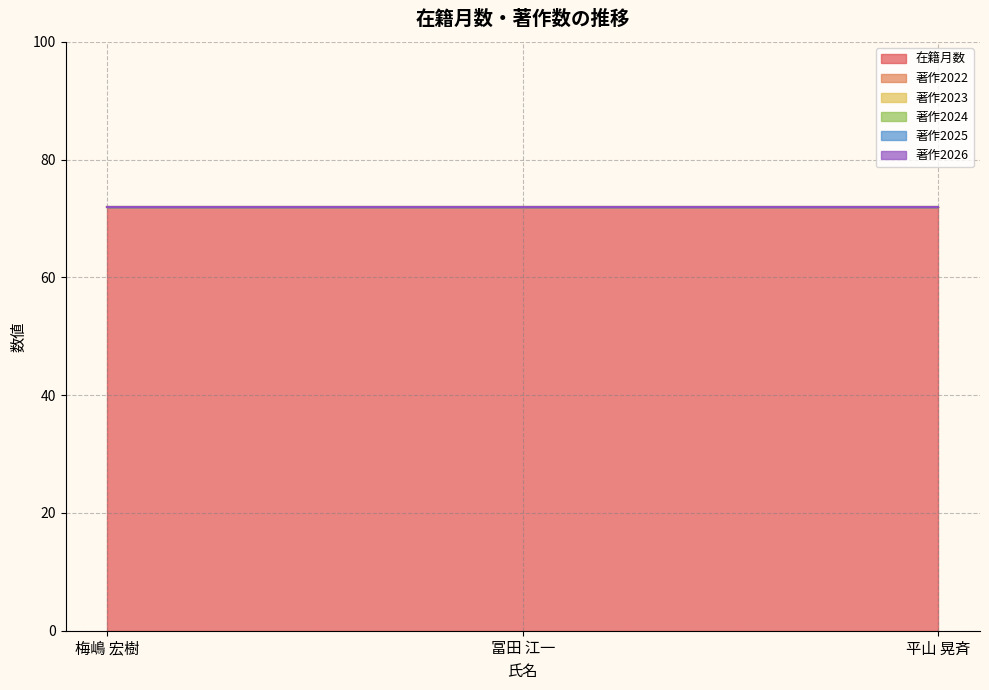

How many lines are shown in the chart?

6